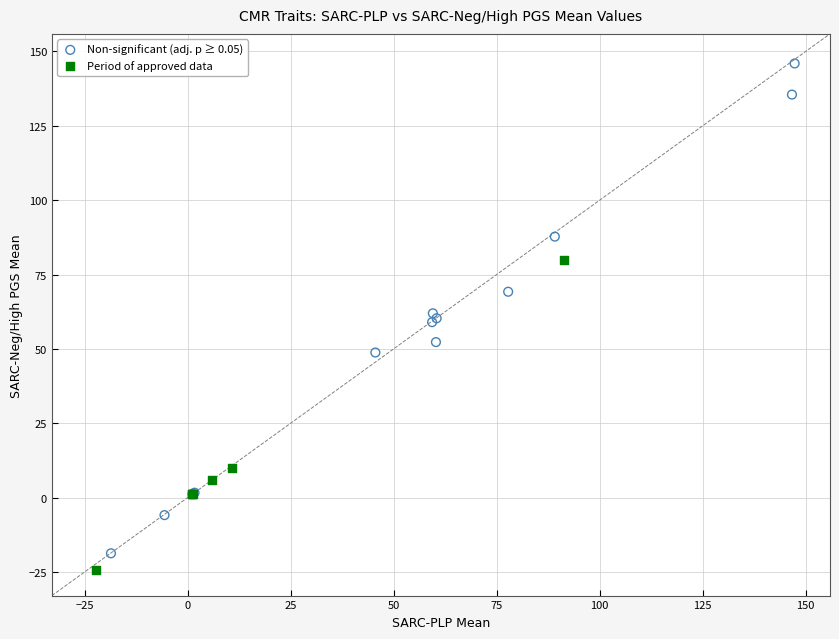

Which series contains the highest Y value?

Non-significant (adj. p ≥ 0.05)